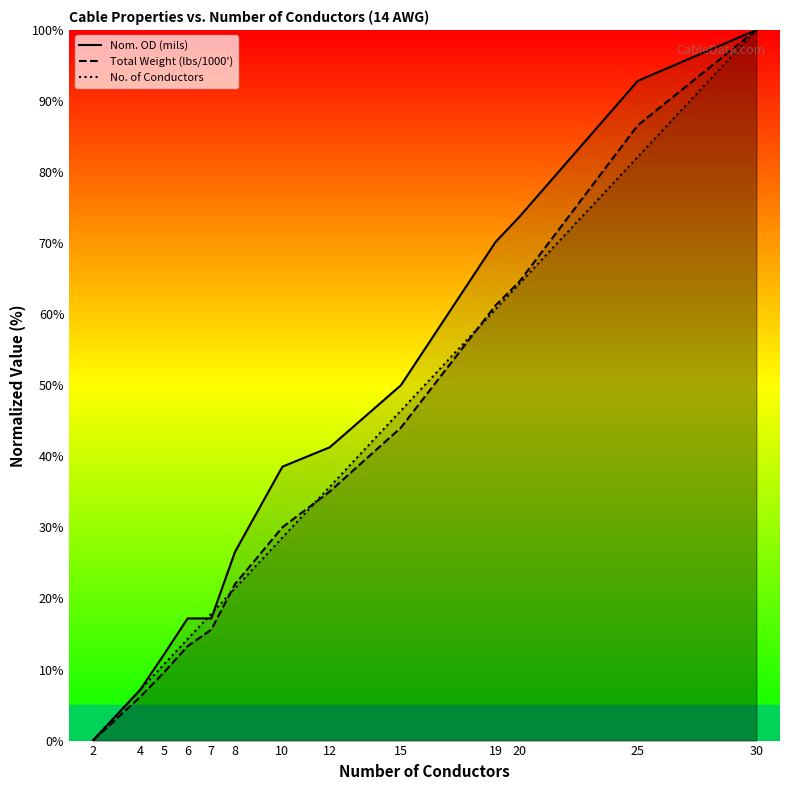

Which category has the lowest value in the No. of Conductors series?

2